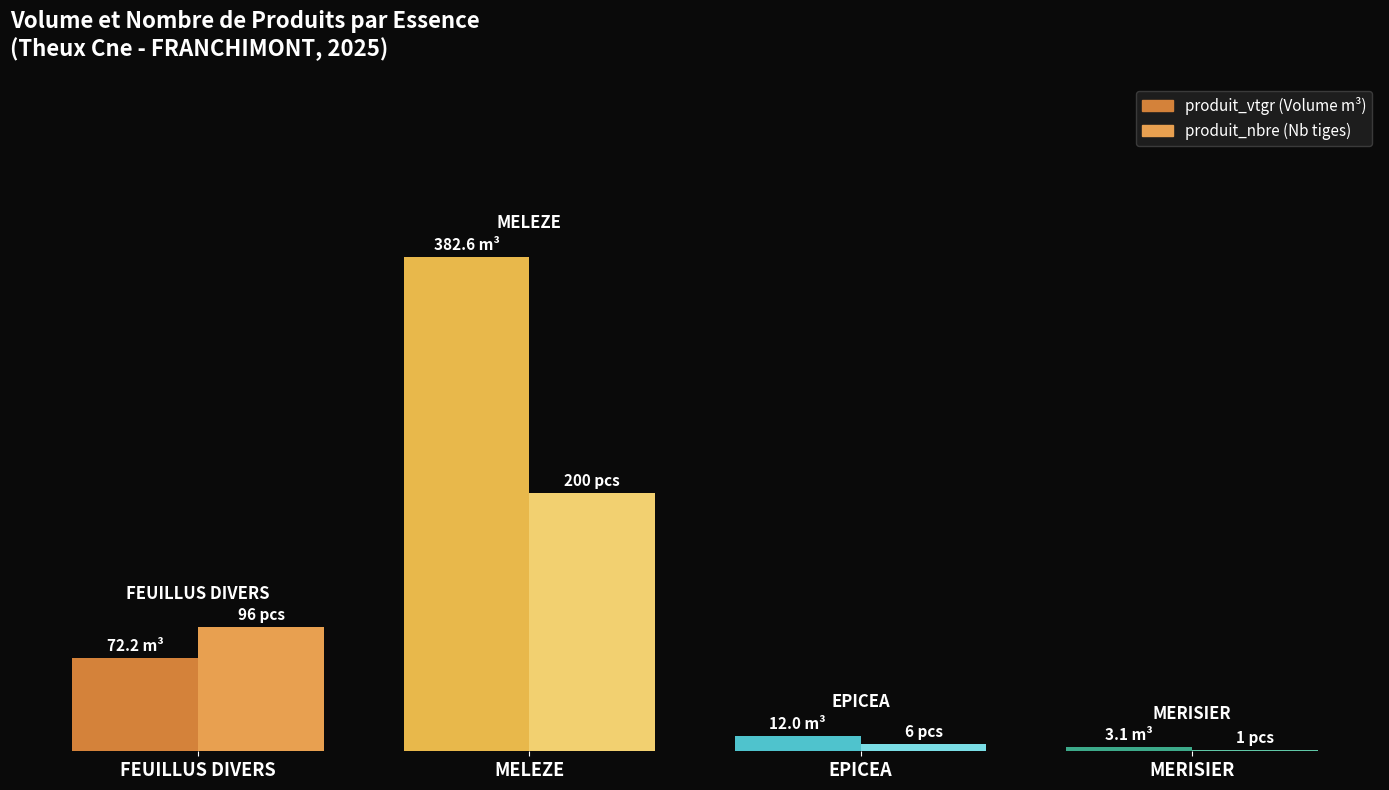

Are the bars grouped side by side (vs. stacked)?

Yes